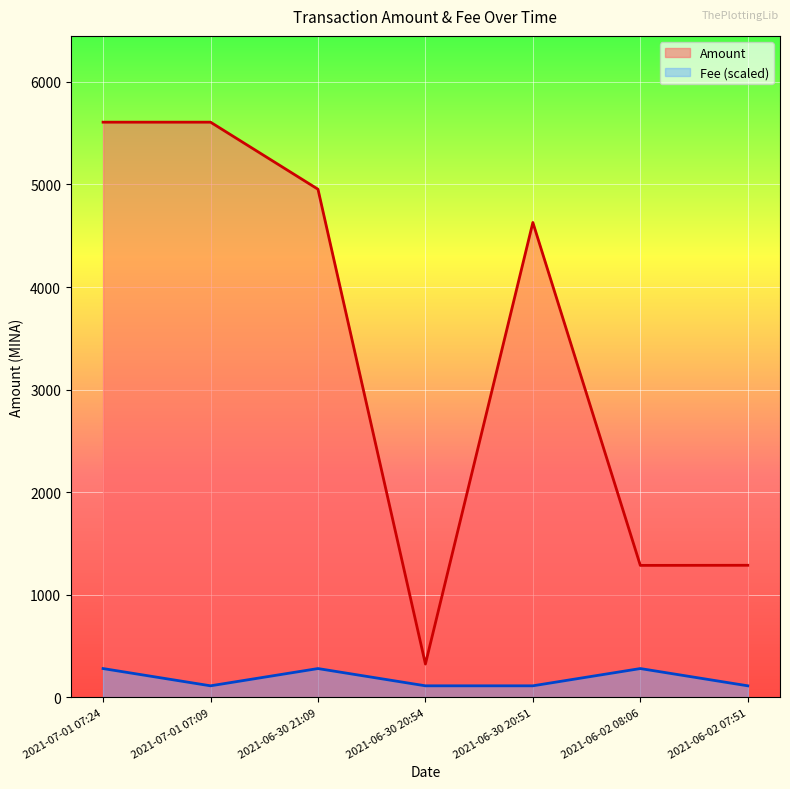

Reading left to right, extract all data points from this chart.

Amount: 5607.4	5607.5	4953.6	324.3	4629.4	1286.2	1287.3
Fee: 280.4	112.1	280.4	112.1	112.1	280.4	112.1